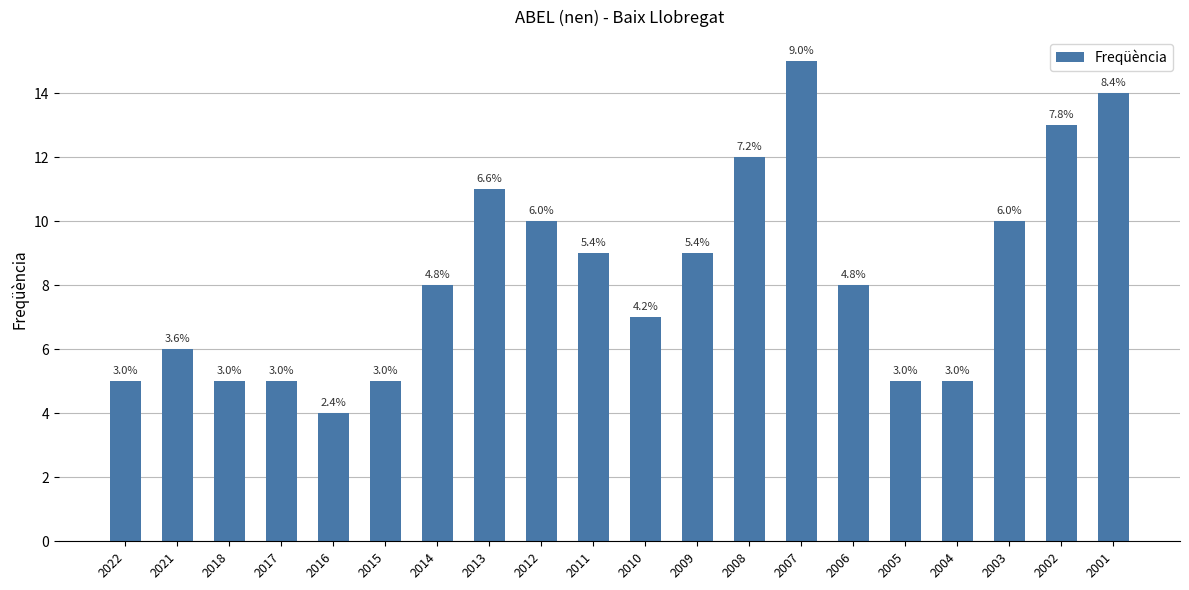

The chart shows a value of 2 at 2018. True or false?

False